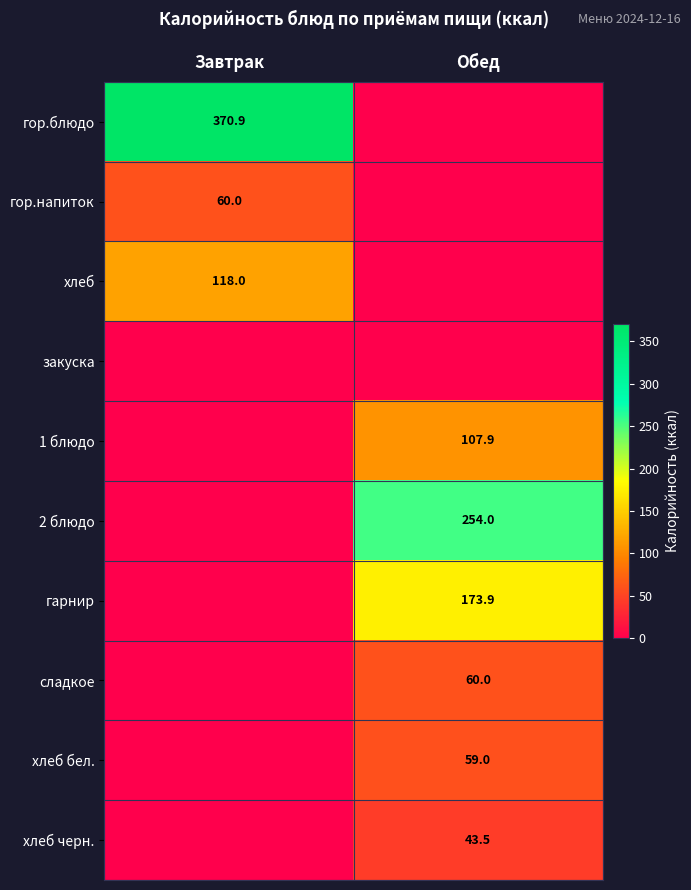

Is the value of 1 блюдо at Обед greater than the value of гор.напиток at Завтрак?

Yes